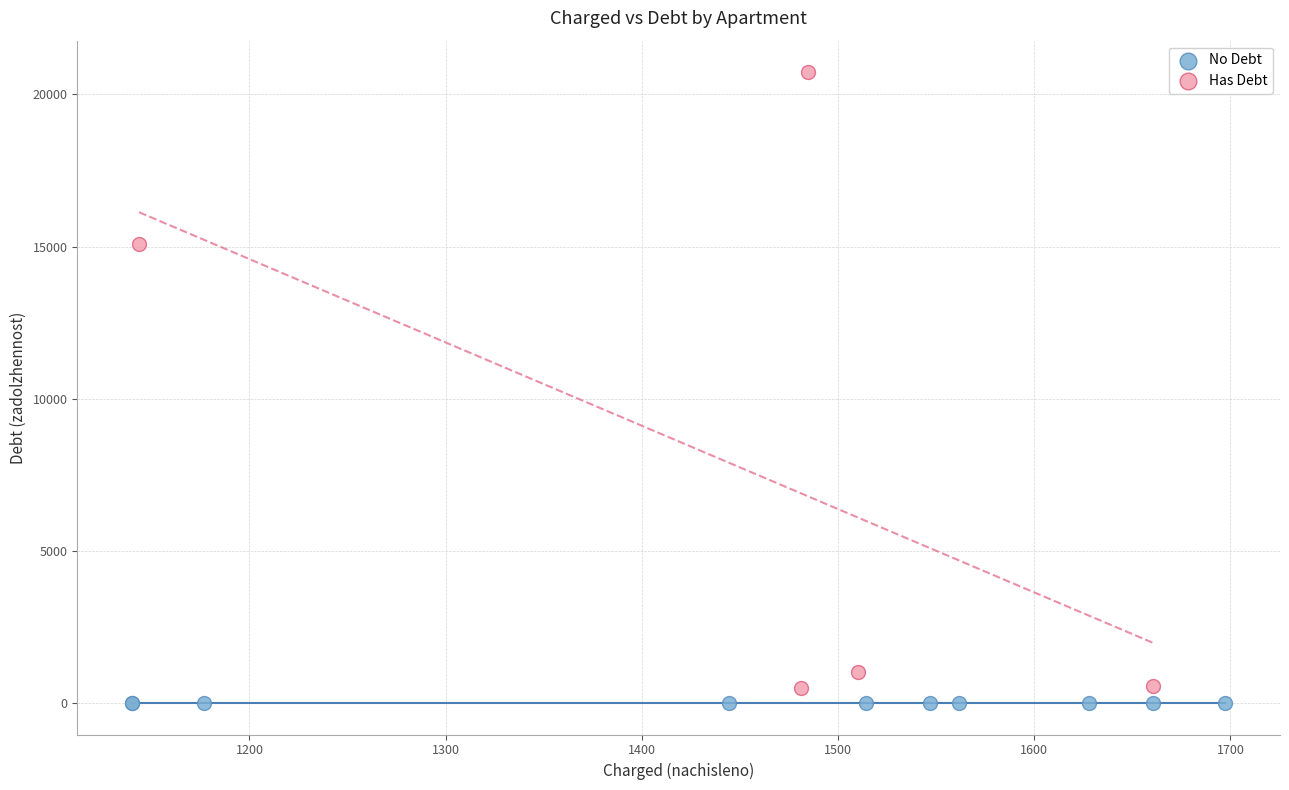

Which series reaches the maximum Y coordinate?

Has Debt